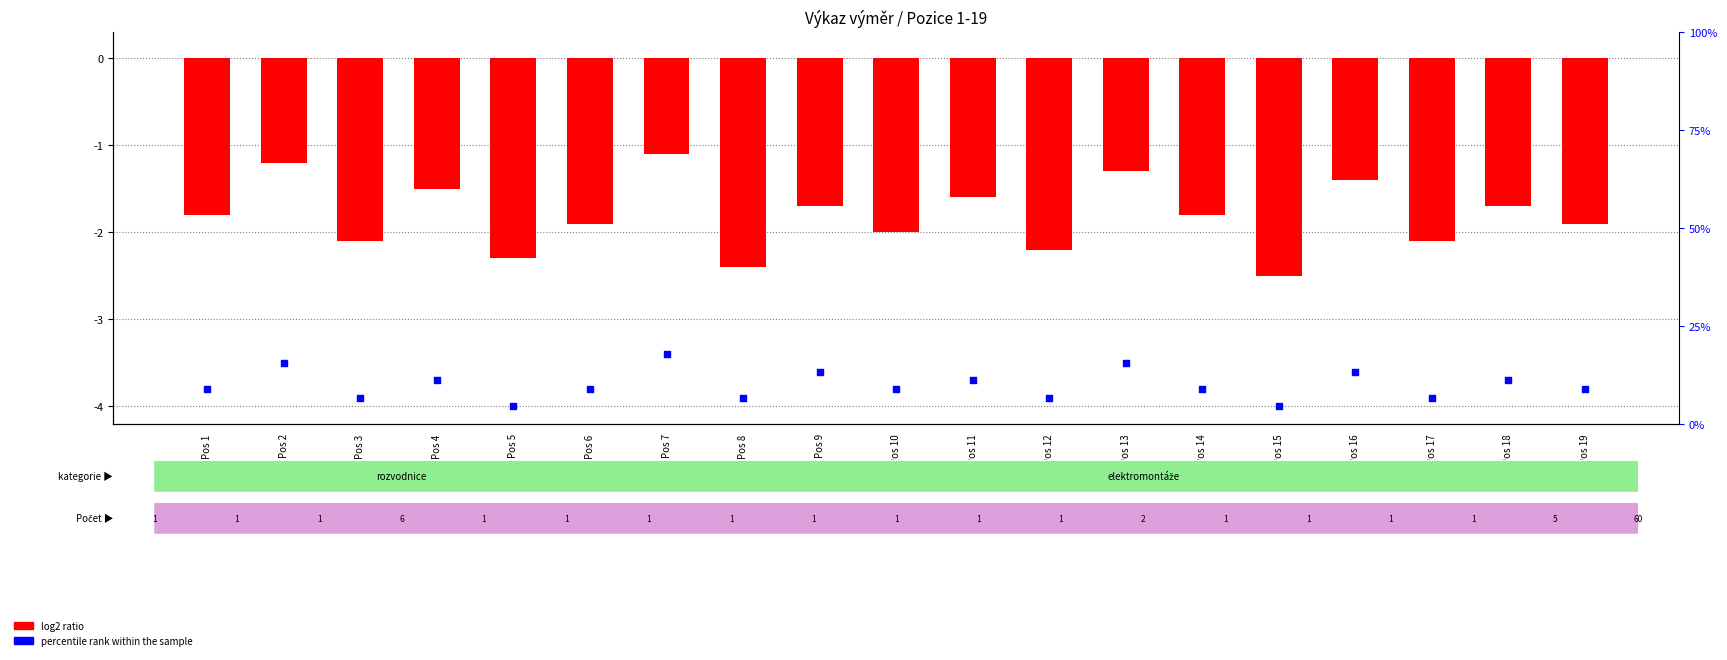

At how many categories does at least one series exceed -3?

19